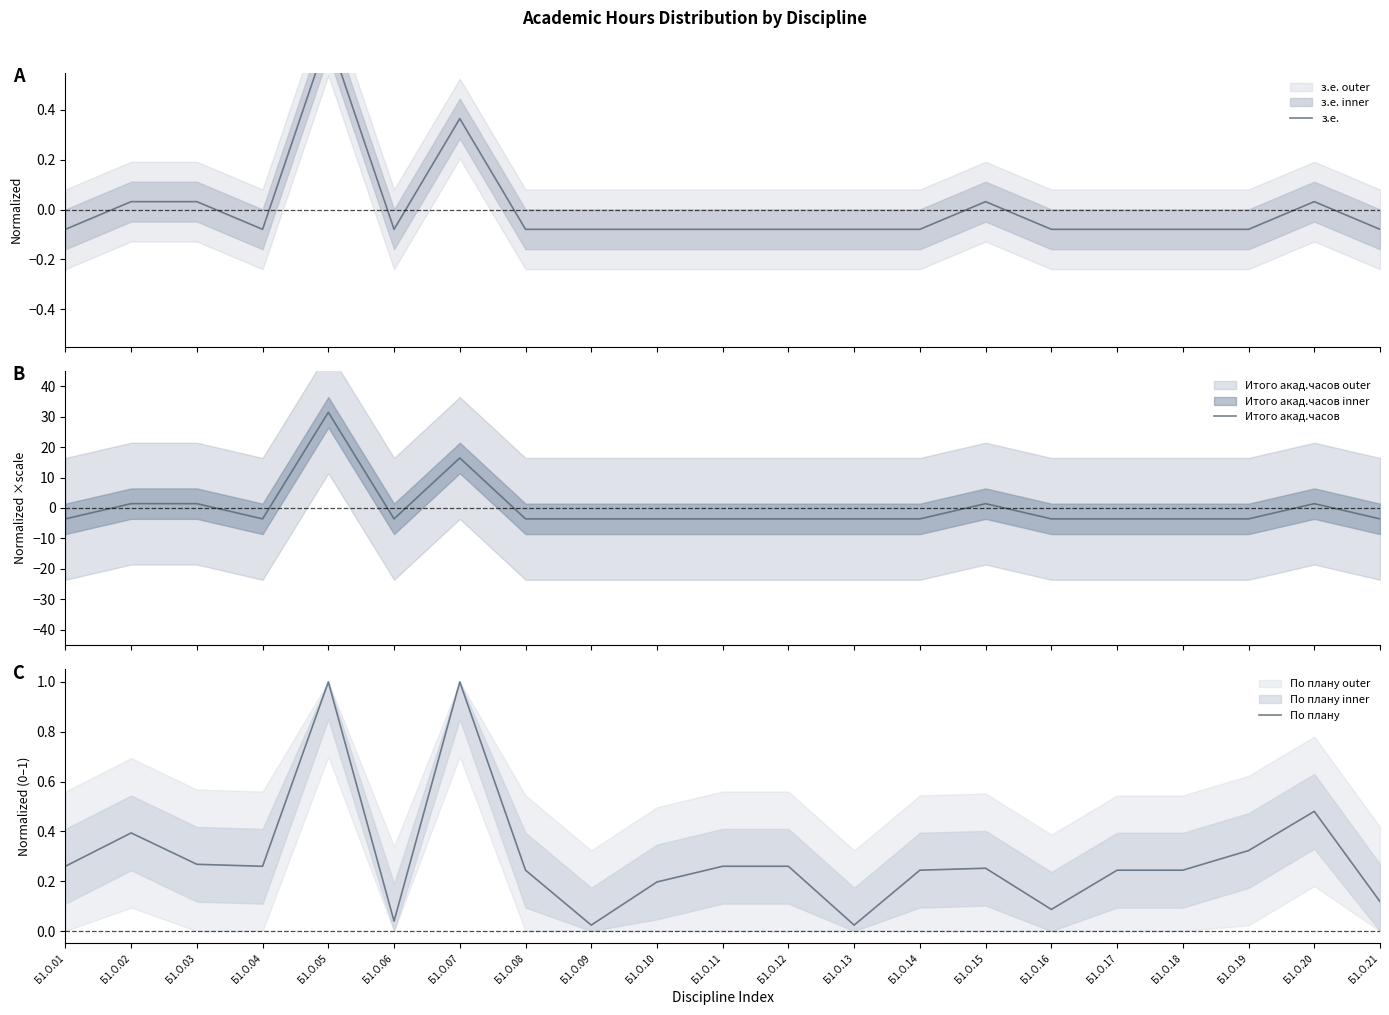

What is the maximum value shown in the chart?

31.4